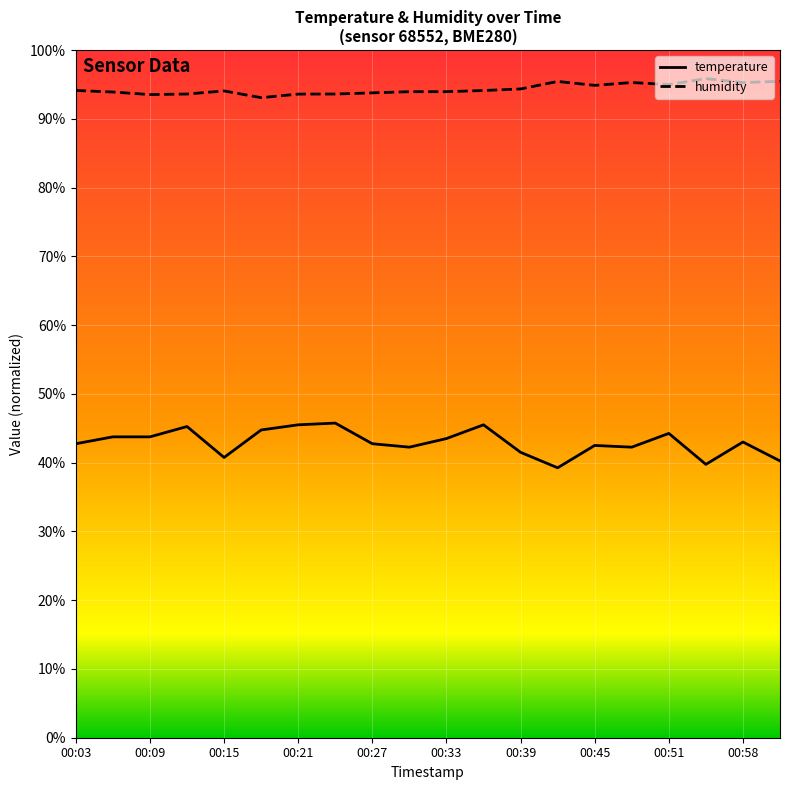

Which category has the highest value in the humidity series?

00:55